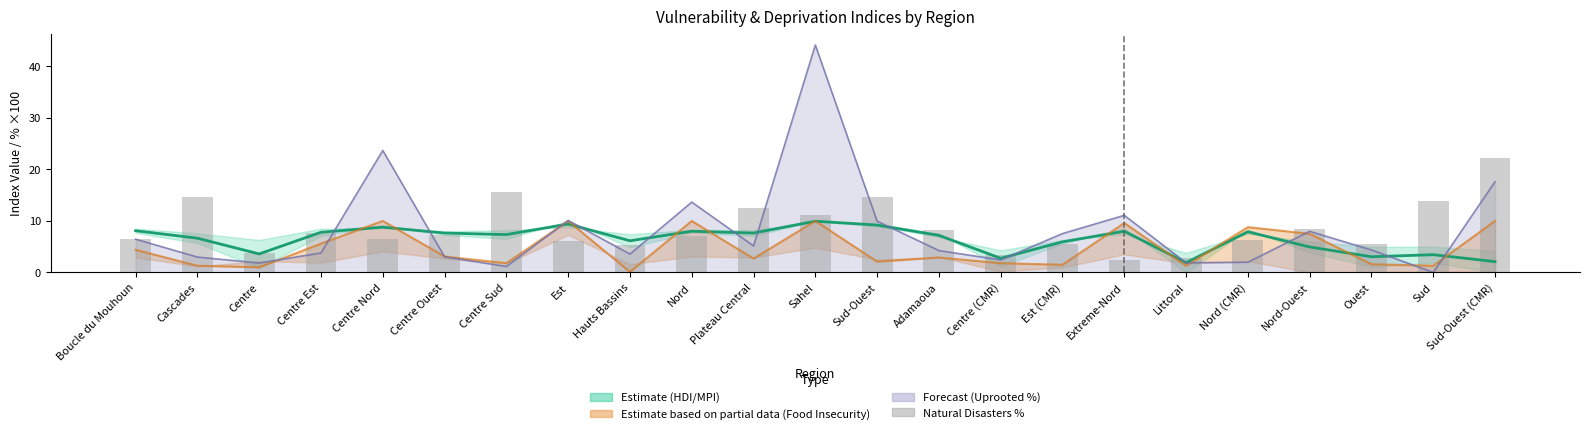

Which label corresponds to the smallest value in the chart?

Littoral